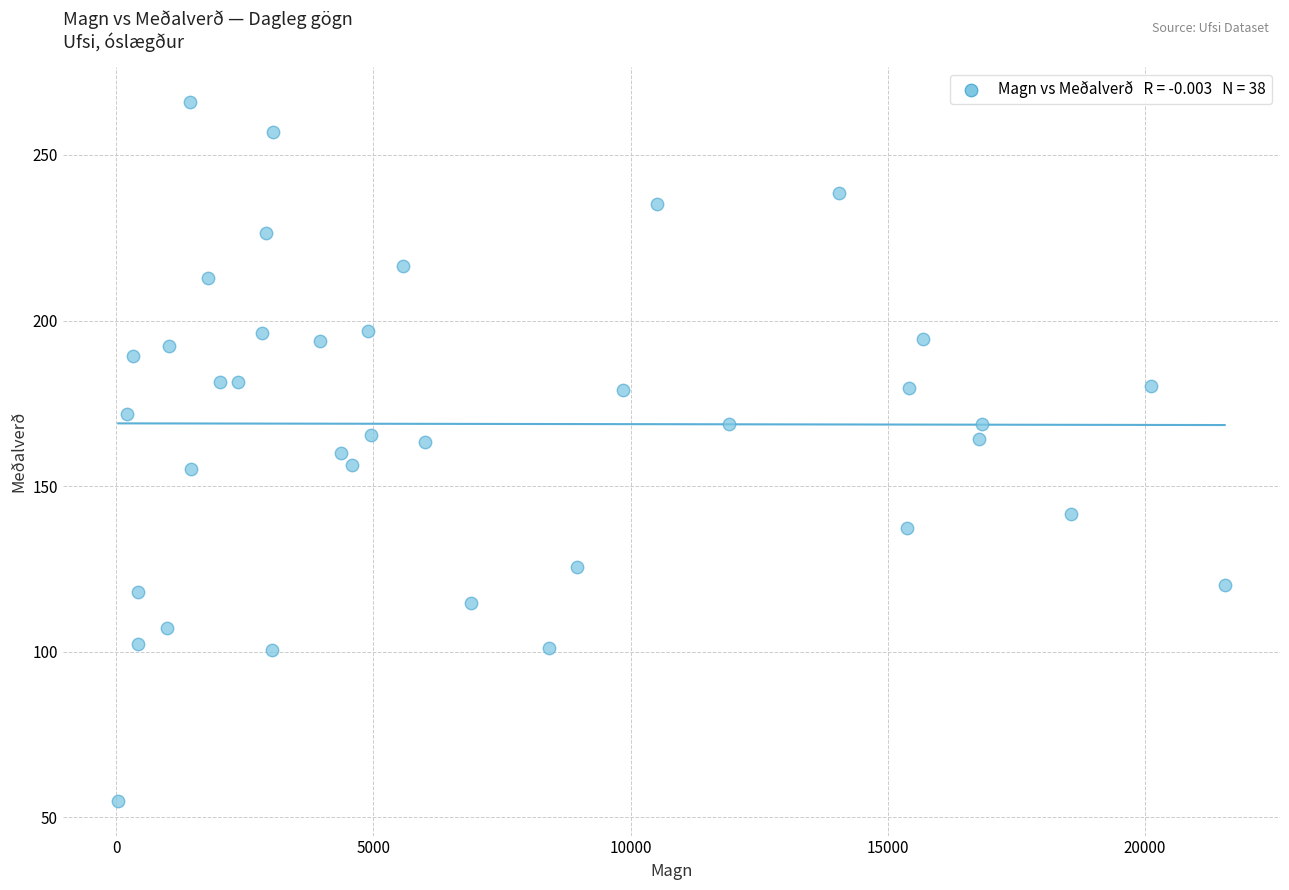

What is the range of Y values (max minus min)?

211.0